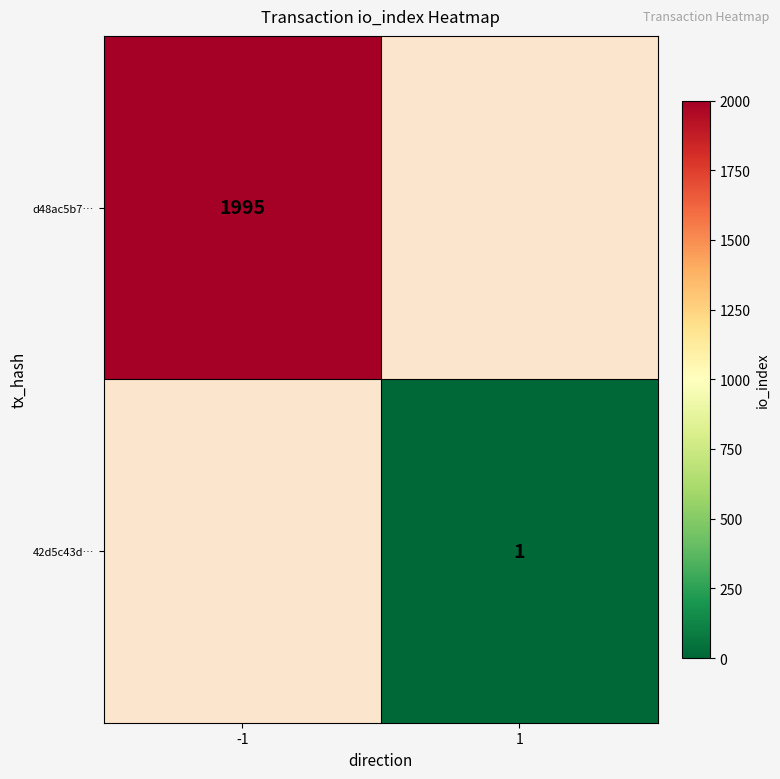

Is the value of 42d5c43d… at 1 greater than the value of d48ac5b7… at -1?

No